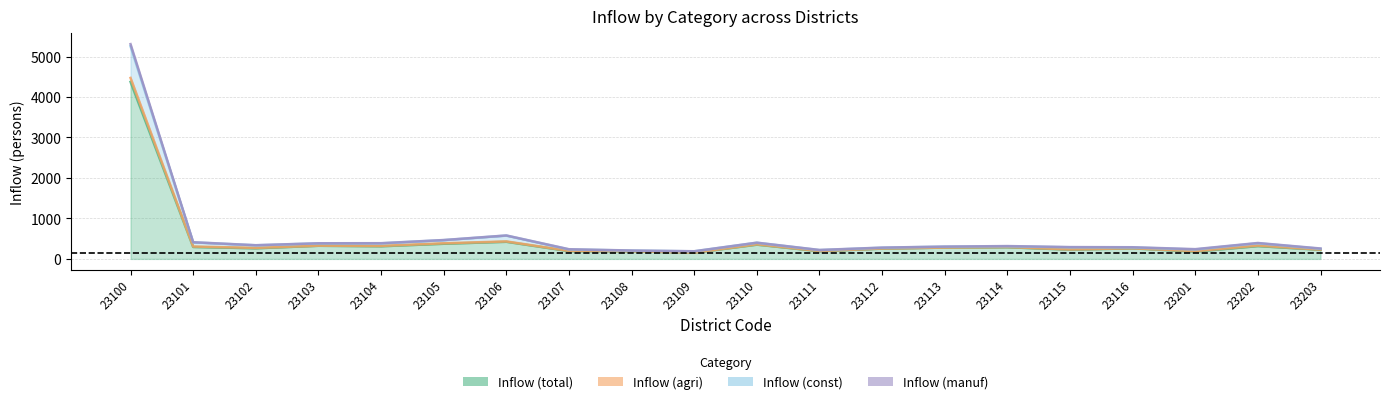

Where is Inflow (total) nearest to the value 2263?

23106